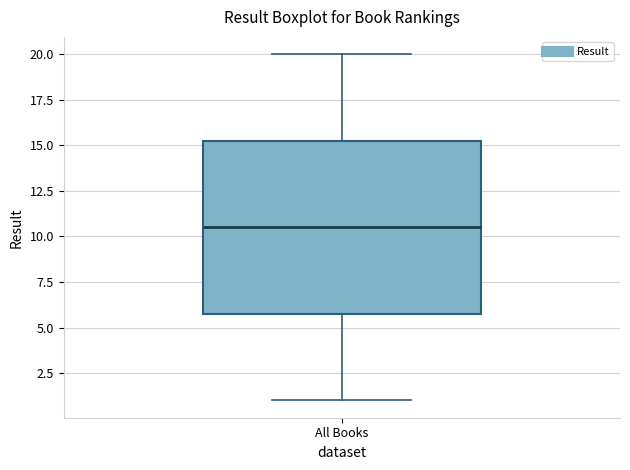

Read this box plot against the y-axis: the position of the median line, the range covered by the box, and the ends of both whiskers. The values are not printed on the chart, so give them approximately, as read against the axis.

median 10.5, box 6.0 to 15.5, whiskers 1.0 to 20.0